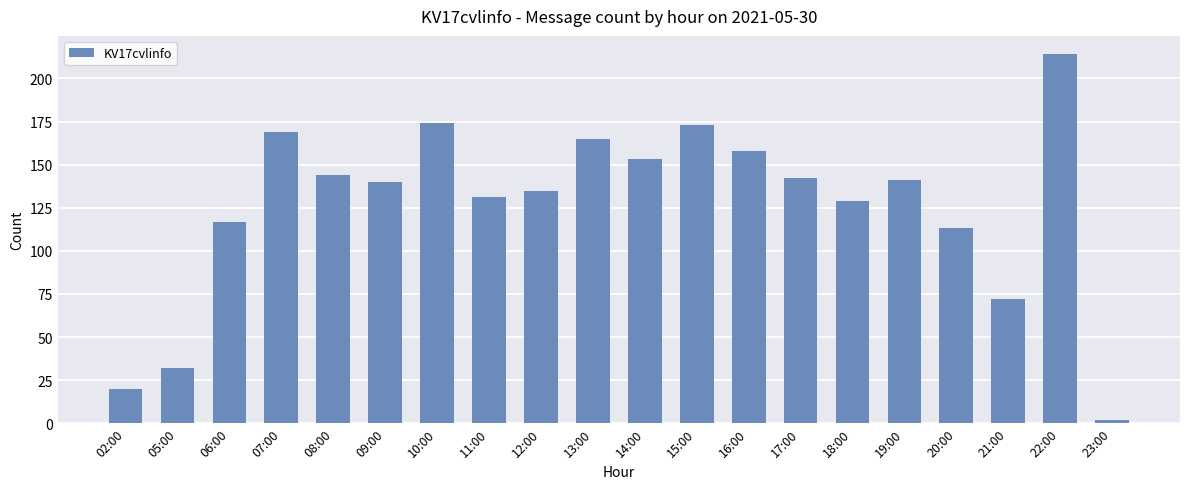

Reading left to right, what are all the values shown in this chart?

02:00=20	05:00=32	06:00=117	07:00=169	08:00=144	09:00=140	10:00=174	11:00=131	12:00=135	13:00=165	14:00=153	15:00=173	16:00=158	17:00=142	18:00=129	19:00=141	20:00=113	21:00=72	22:00=214	23:00=2